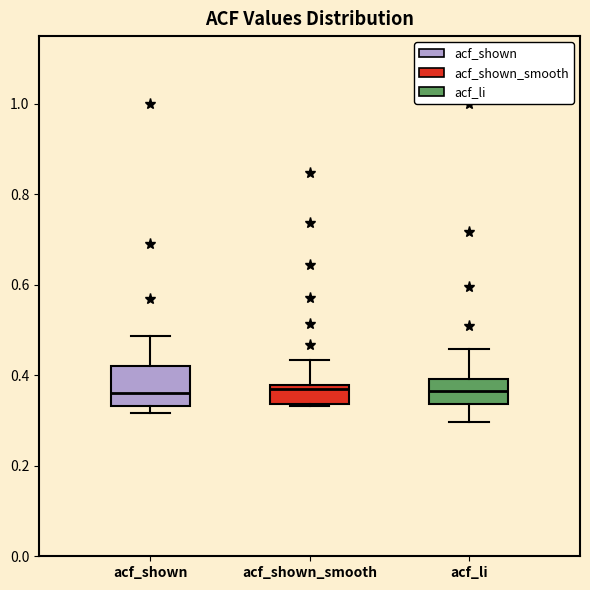

Where is the upper edge of the box for acf_shown_smooth on the y-axis? The values are not printed on the chart, so give them approximately, as read against the axis.

0.38